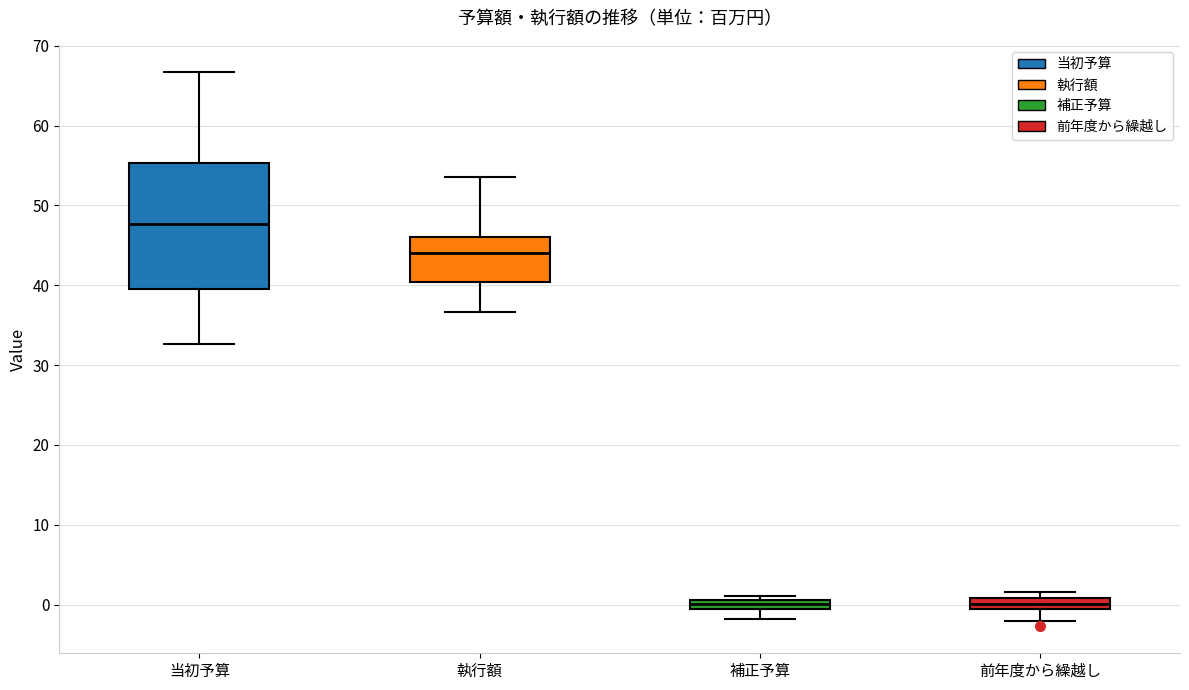

Where does the lower whisker of the box for 補正予算 end on the y-axis? The values are not printed on the chart, so give them approximately, as read against the axis.

-2